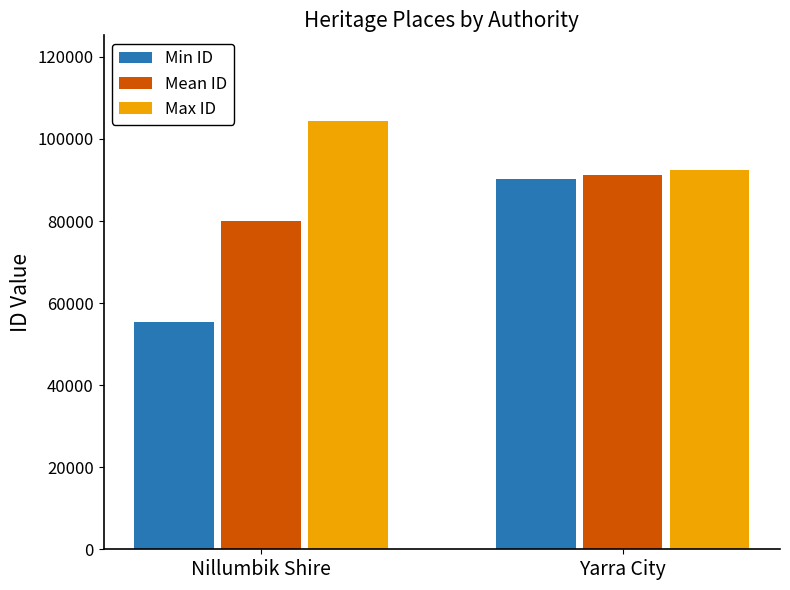

Rank the categories by Min ID value from lowest to highest.

Nillumbik Shire, Yarra City